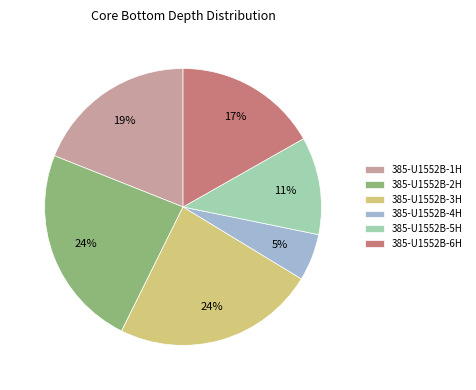

Is there any slice that represents more than half of the pie?

No